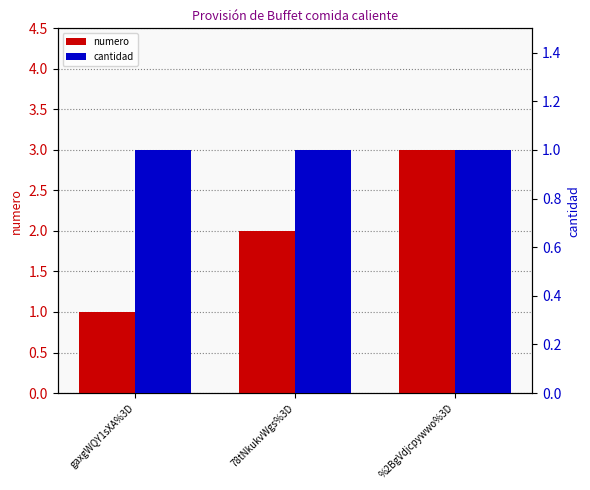

Where is numero nearest to the value 2?

78tNkukvWgs%3D